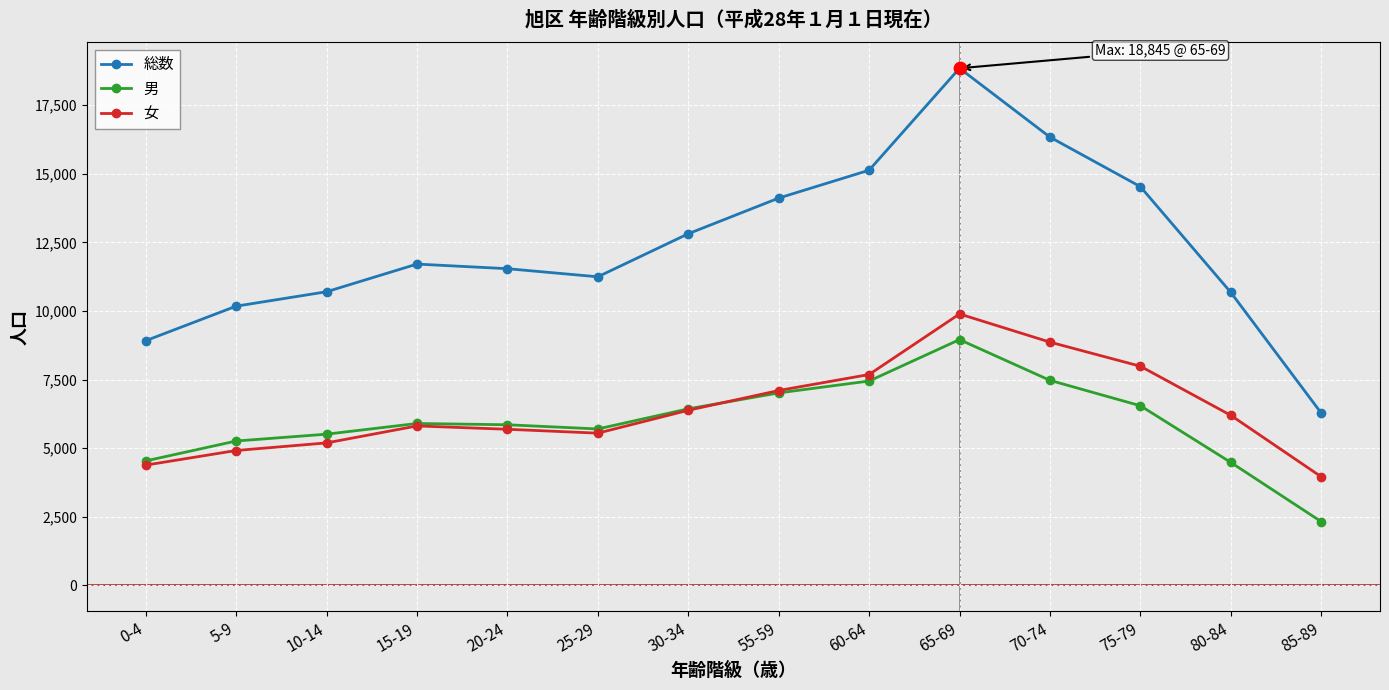

At which category is the sum across all series the highest?

65-69